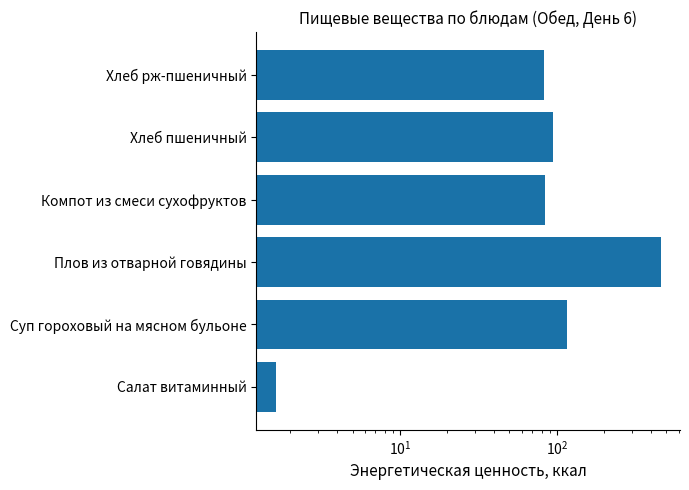

What is the average value?

139.6